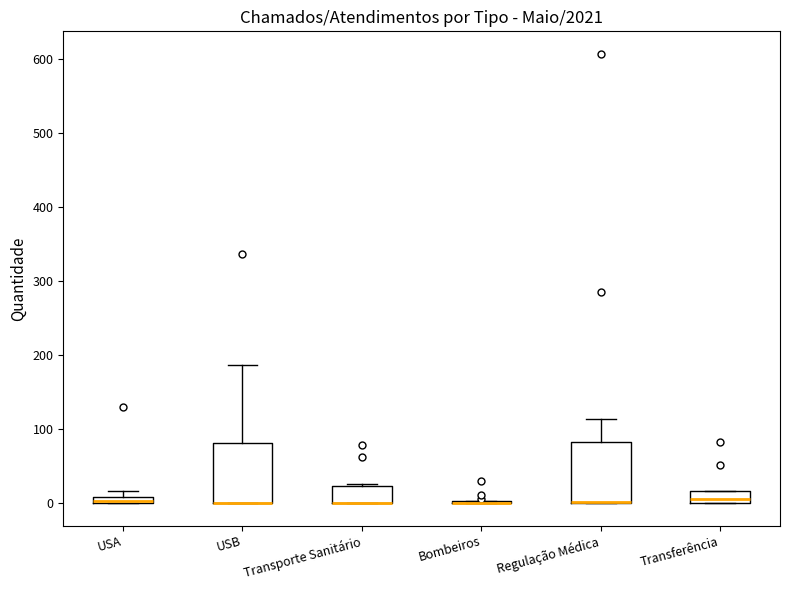

Where is the upper edge of the box for Regulação Médica on the y-axis? The values are not printed on the chart, so give them approximately, as read against the axis.

80